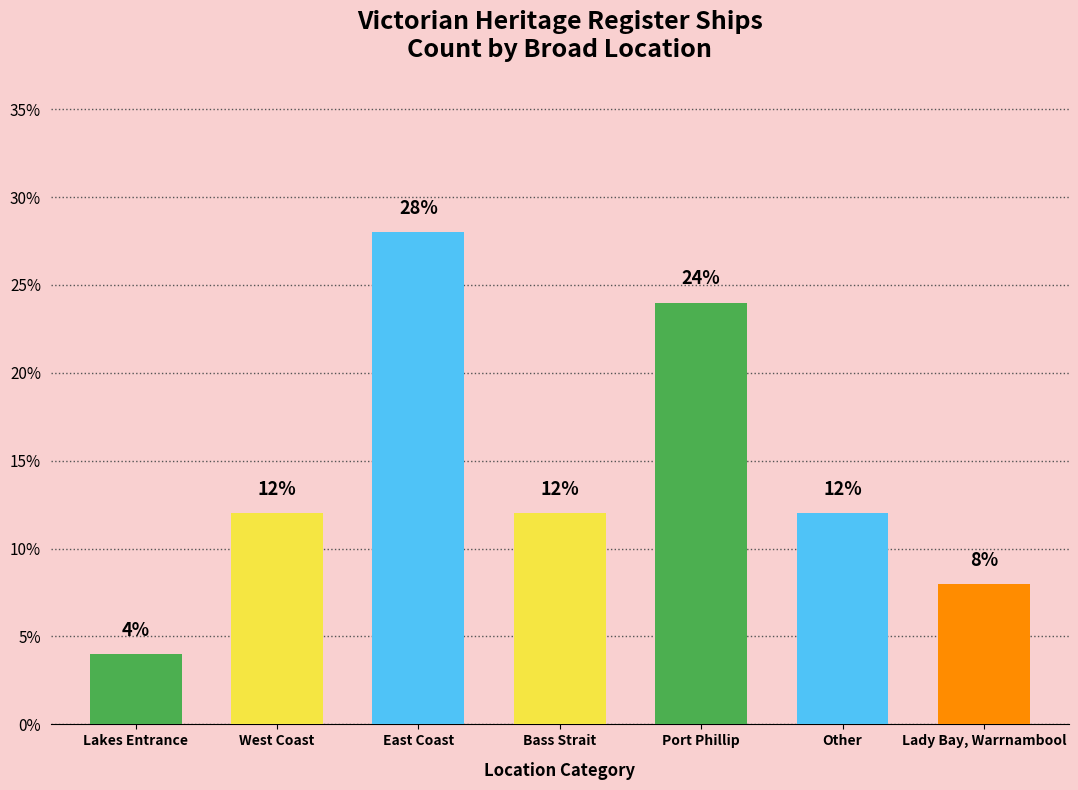

What is the label of the 2nd bar from the right?

Other